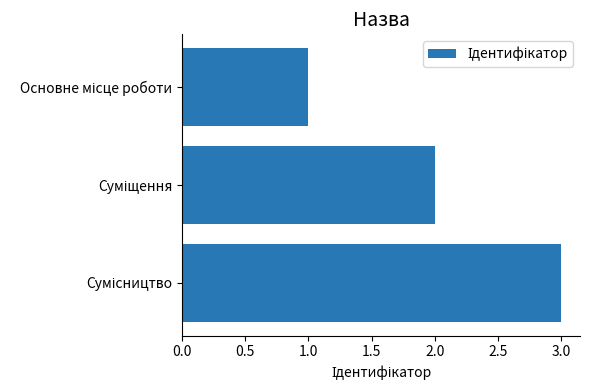

What is the greatest value displayed?

3